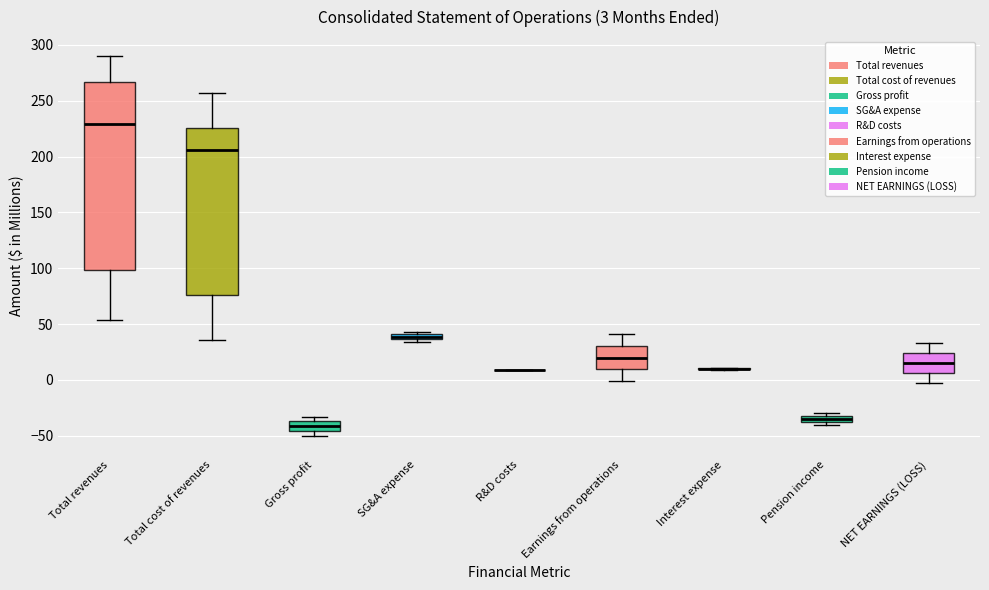

Comparing the boxes themselves (not the whiskers), which one is the tallest?

Total revenues